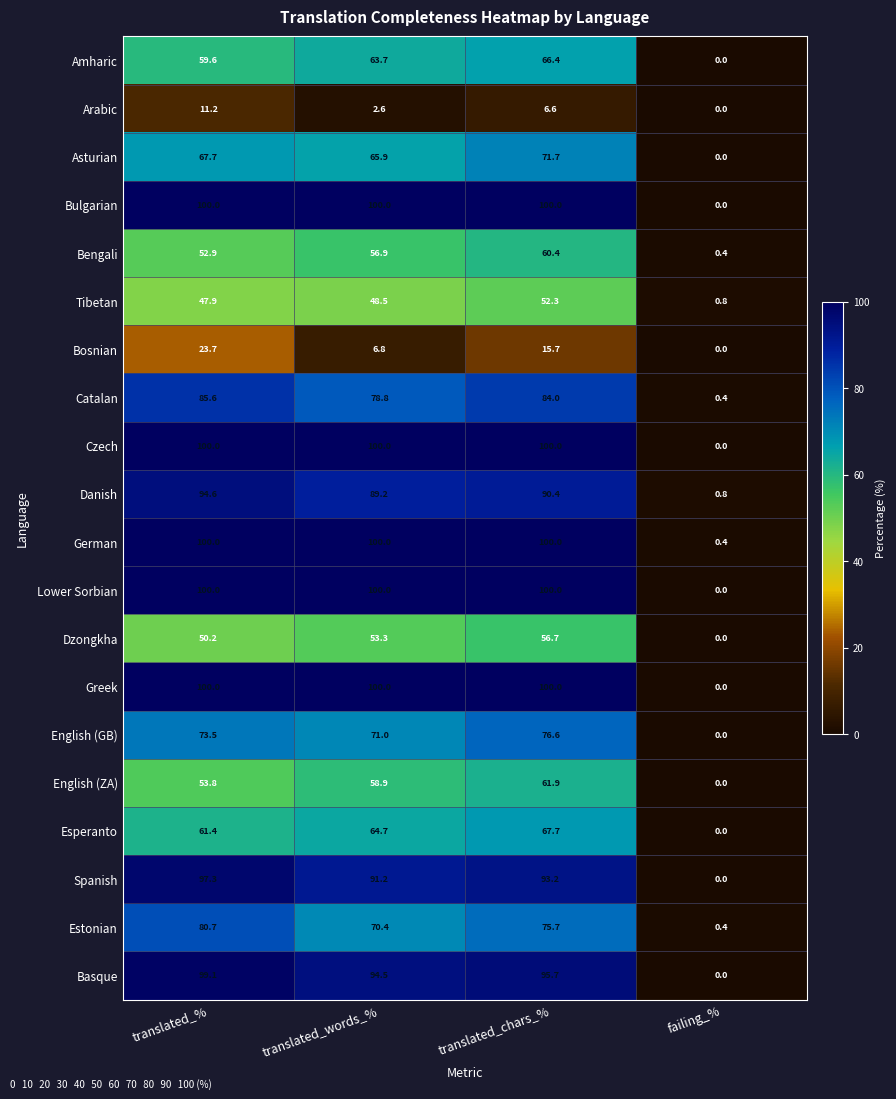

The Dzongkha series shows 94.2 at translated_chars_%. True or false?

False